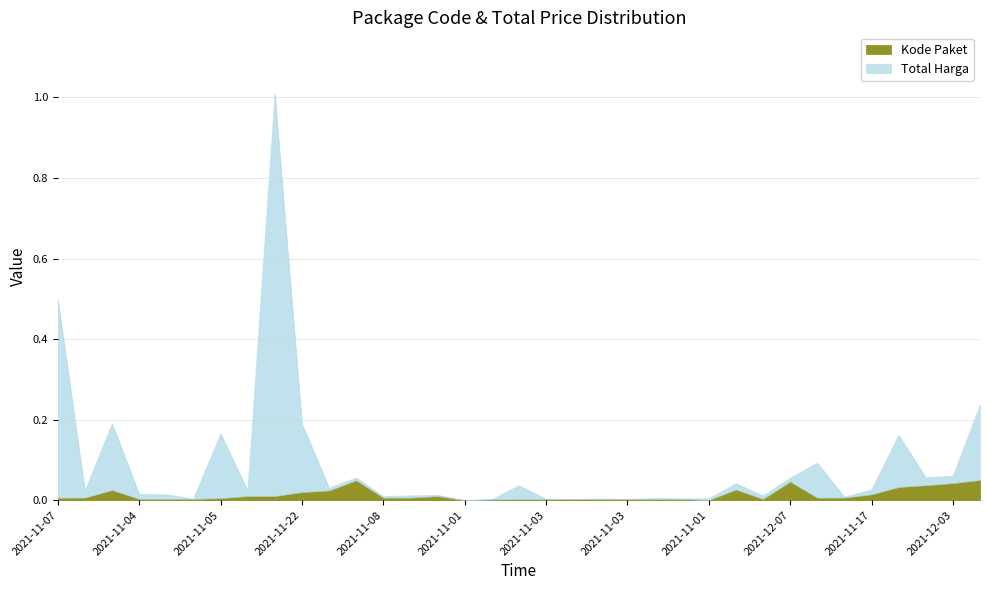

The chart shows a value of 0.0 at 2021-11-08. True or false?

True